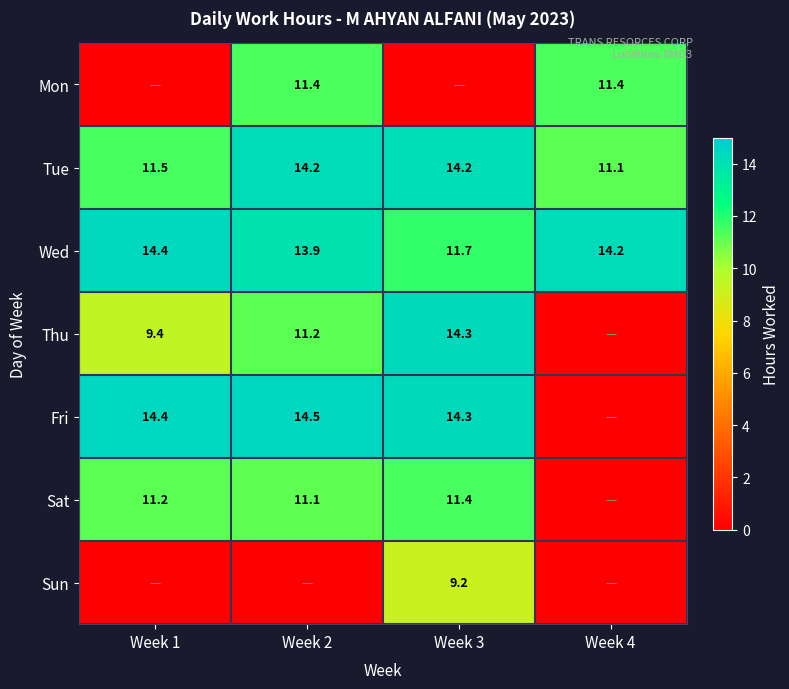

How many categories are shown in the chart?

4